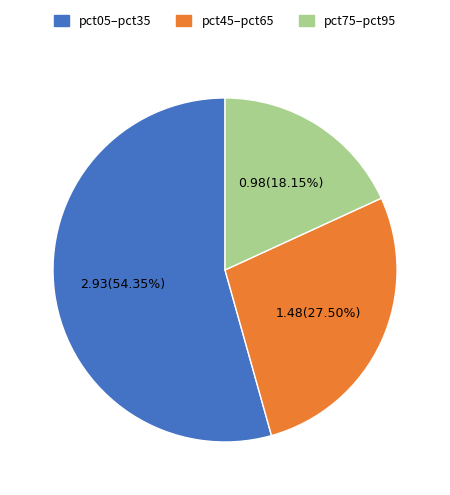

Is there any slice that represents more than half of the pie?

Yes